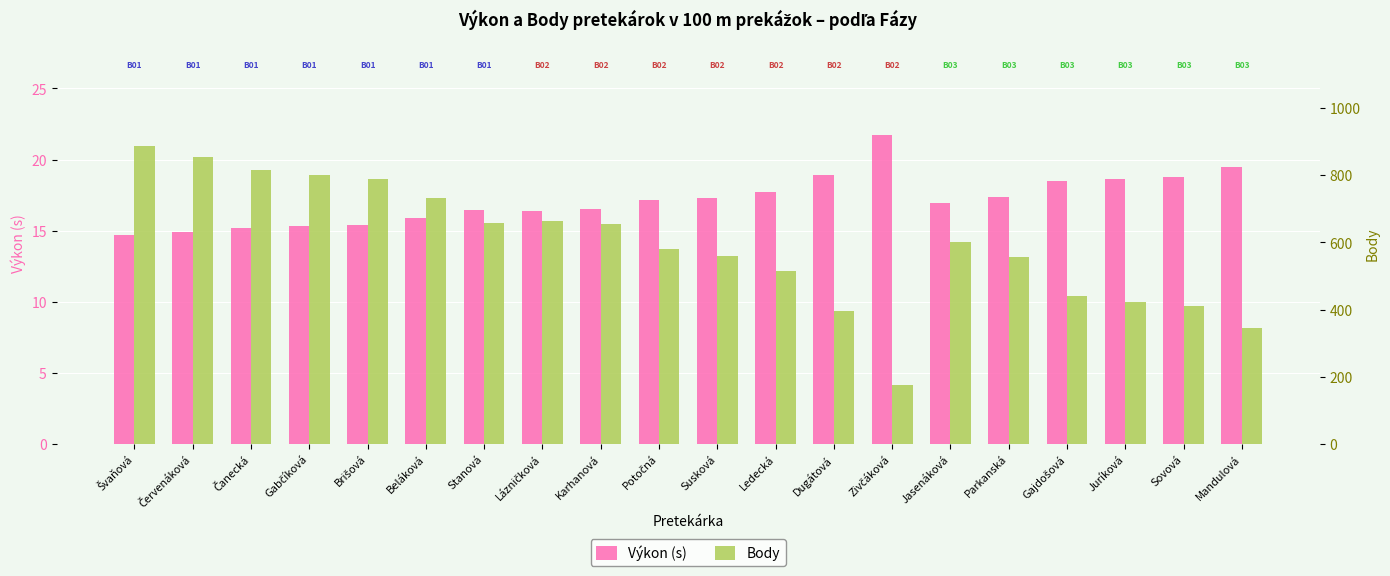

Reading right to left, extract all data points from this chart.

Výkon (s): Mandulová=19.5	Sovová=18.8	Juríková=18.6	Gajdošová=18.5	Parkanská=17.4	Jasenáková=16.9	Zivčáková=21.7	Dugátová=18.9	Ledecká=17.7	Susková=17.3	Potočná=17.1	Karhanová=16.5	Lázničková=16.4	Stanová=16.5	Beláková=15.9	Brišová=15.4	Gabčíková=15.3	Čanecká=15.2	Červenáková=14.9	Švaňová=14.7
Body: Mandulová=344.0	Sovová=411.0	Juríková=424.0	Gajdošová=439.0	Parkanská=556.0	Jasenáková=602.0	Zivčáková=175.0	Dugátová=397.0	Ledecká=516.0	Susková=560.0	Potočná=581.0	Karhanová=655.0	Lázničková=665.0	Stanová=659.0	Beláková=732.0	Brišová=790.0	Gabčíková=801.0	Čanecká=815.0	Červenáková=854.0	Švaňová=886.0